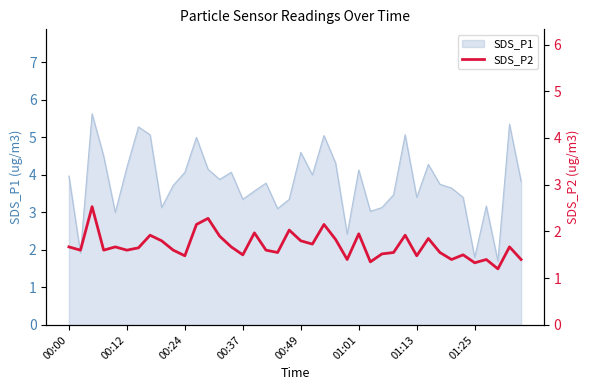

True or false: the data shows 0.6 at 22.

False